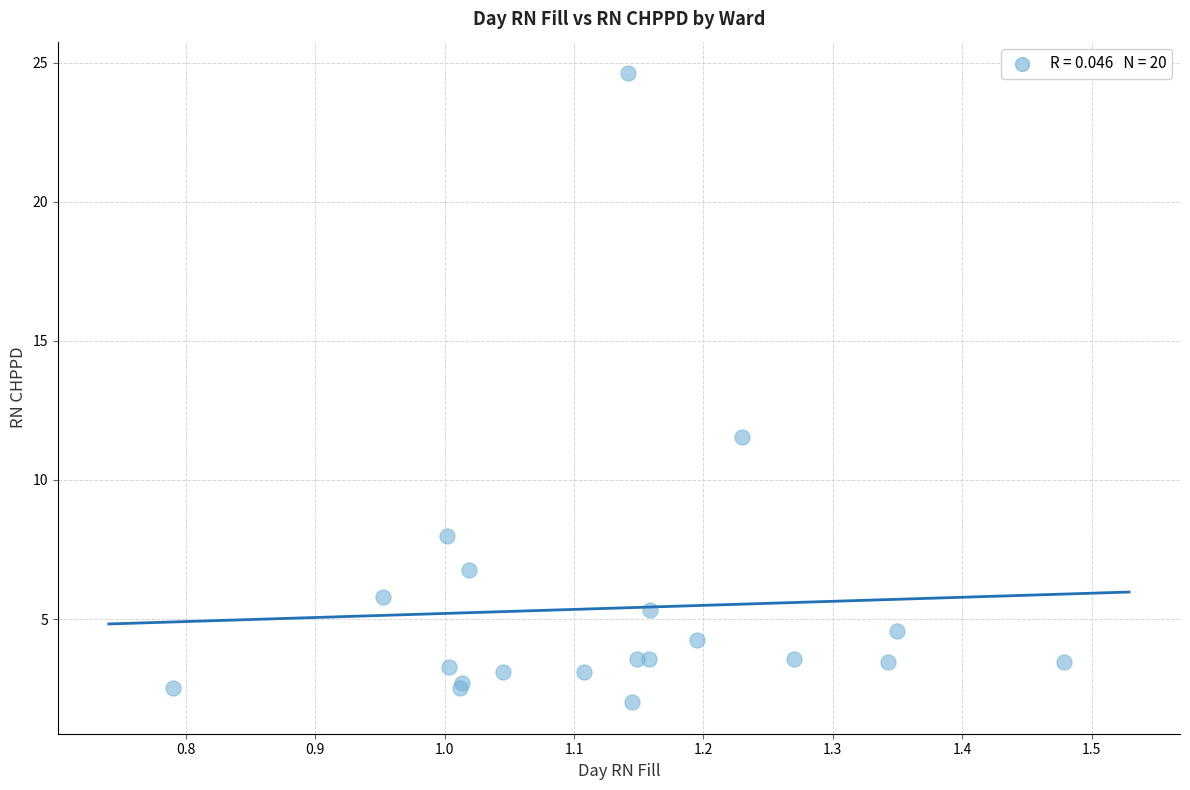

What Y value in the scatter plot is closest to 13?

11.6